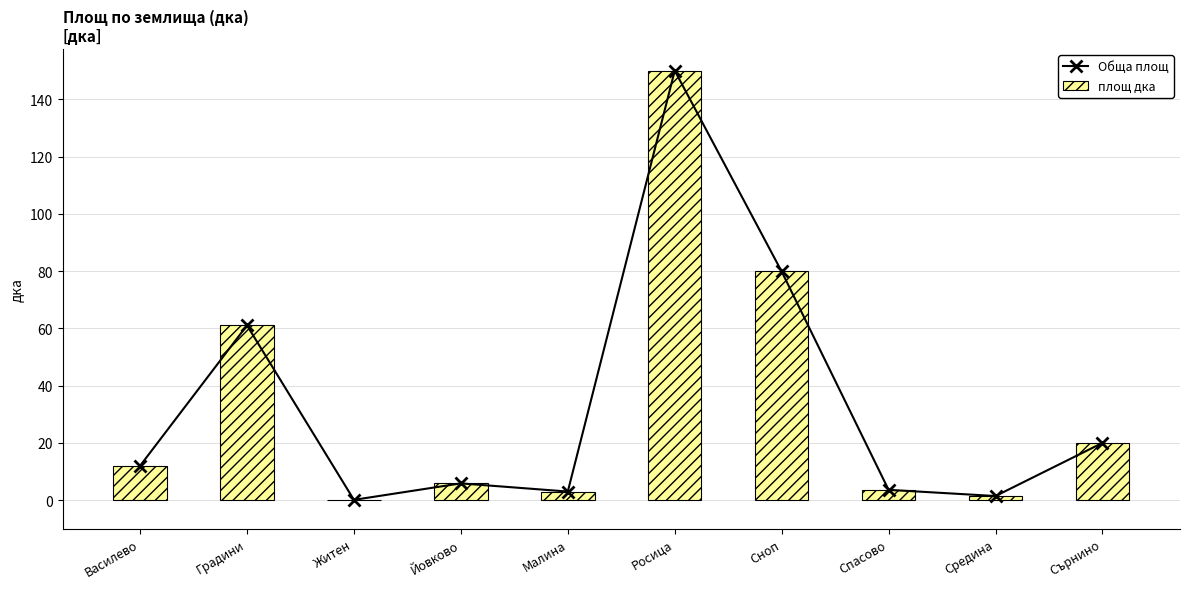

Reading left to right, what are all the values shown in this chart?

Обща площ: Василево=12.0	Градини=61.1	Житен=0.1	Йовково=5.9	Малина=3.0	Росица=150.0	Сноп=79.9	Спасово=3.6	Средина=1.4	Сърнино=20.0
площ дка: Василево=12.0	Градини=61.1	Житен=0.1	Йовково=5.9	Малина=3.0	Росица=150.0	Сноп=79.9	Спасово=3.6	Средина=1.4	Сърнино=20.0